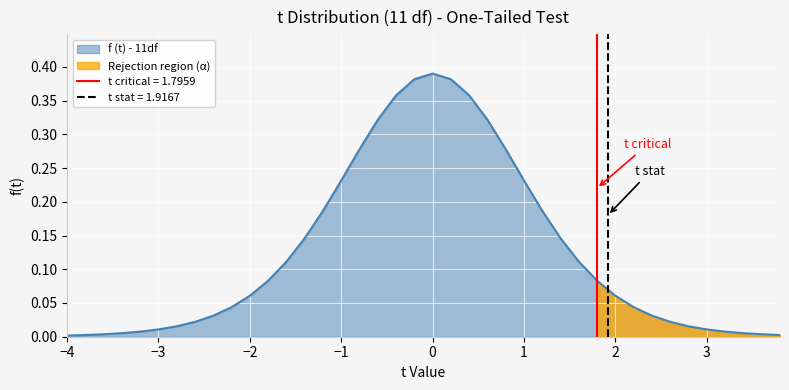

What is the value of the 23rd point from the left?

0.4